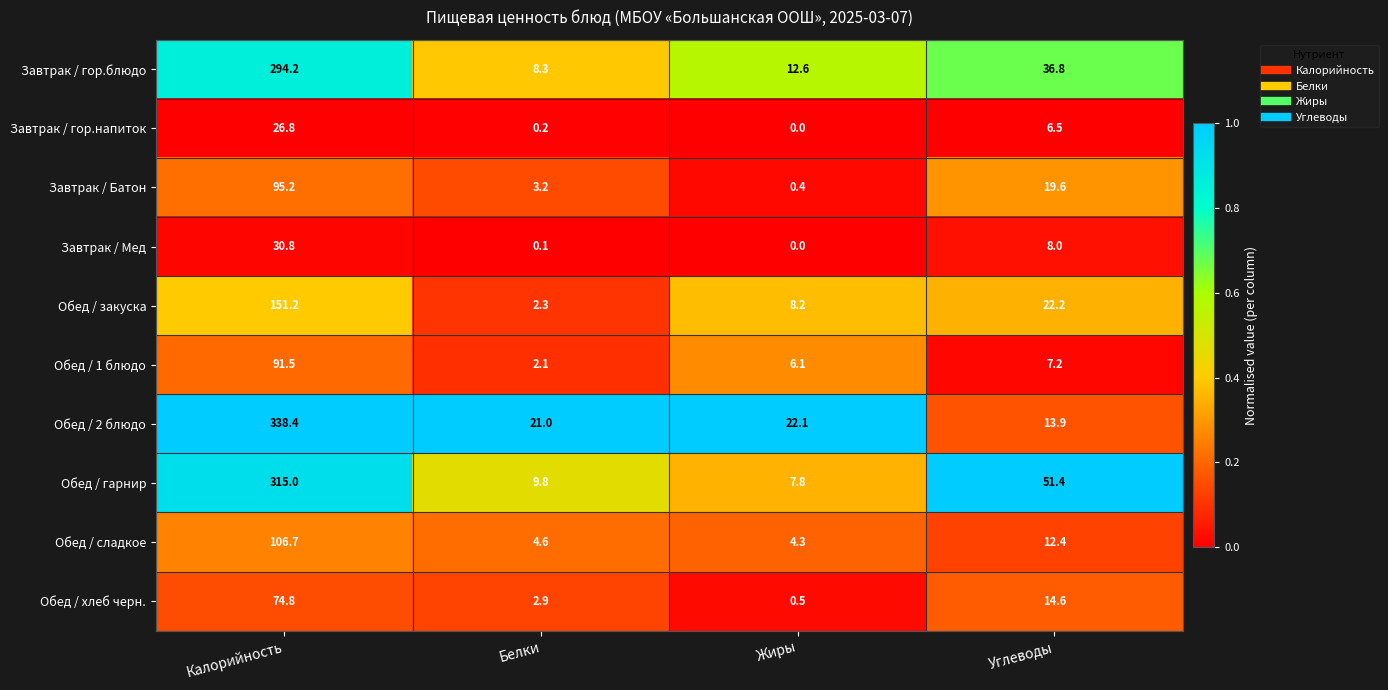

What is the total value across all series at Жиры?

62.0